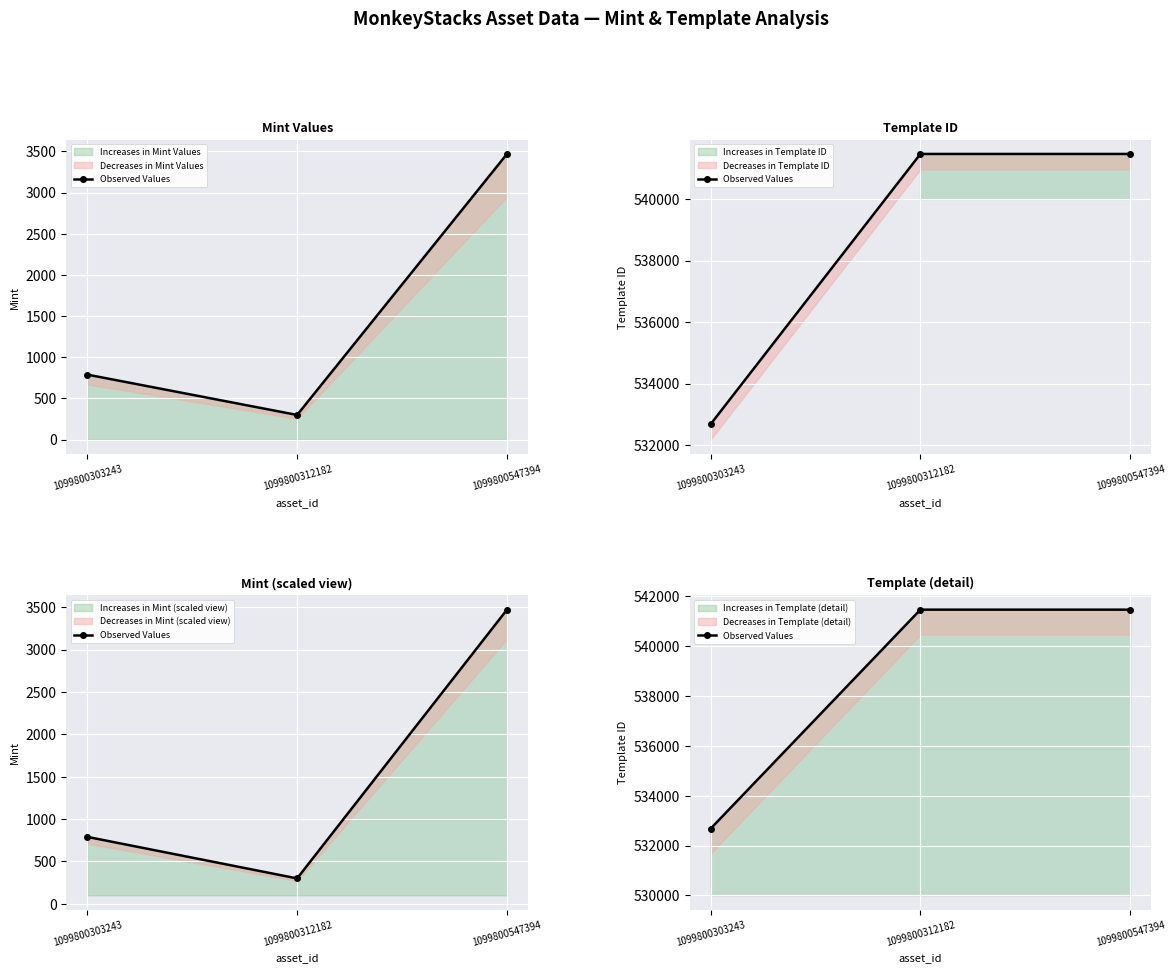

Reading left to right, extract all data points from this chart.

532675	541468	541468